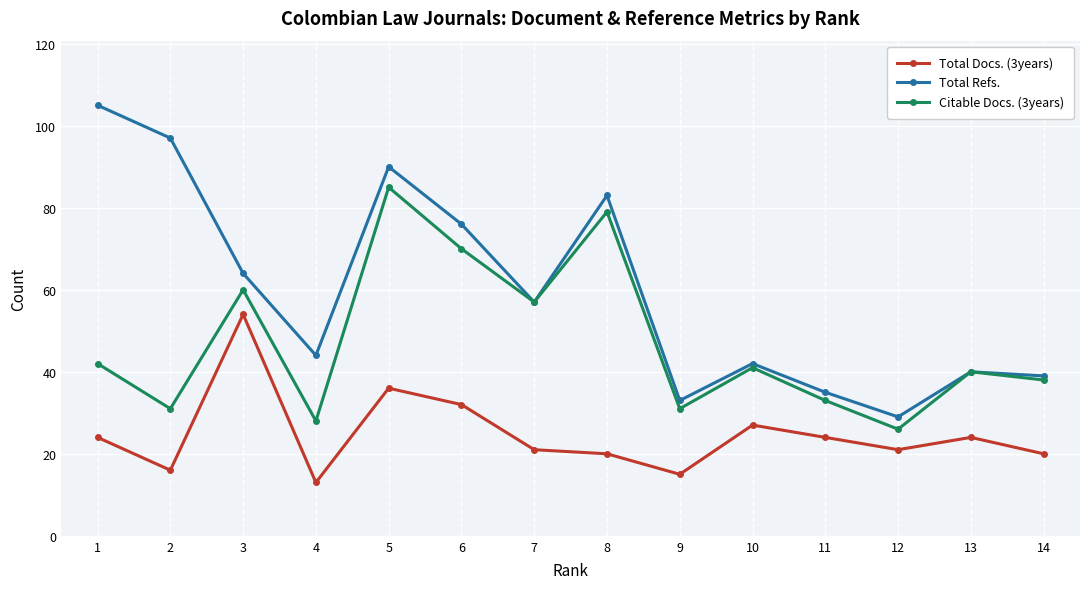

What is the value of the Citable Docs. (3years) point at the 5th from the left?

85